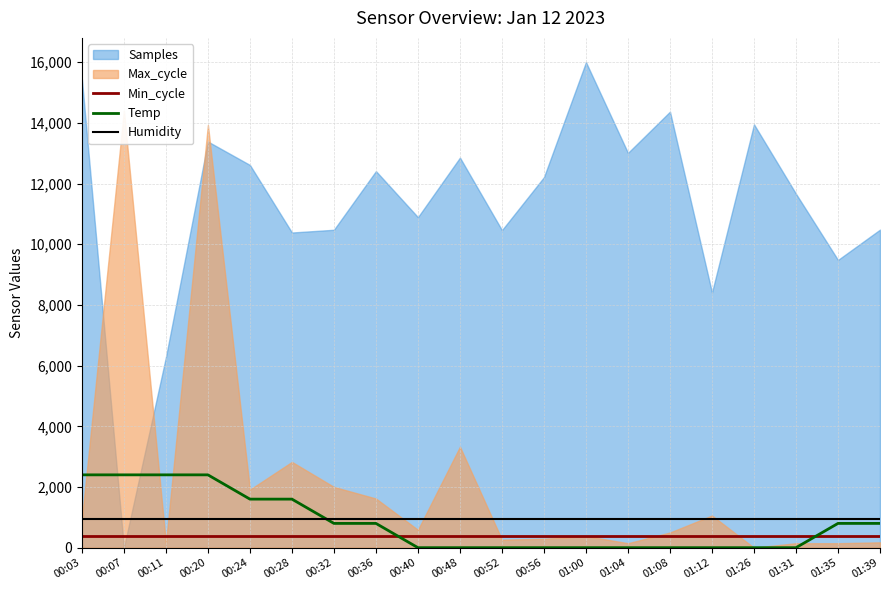

At which label is Min_cycle closest to 400?

00:03